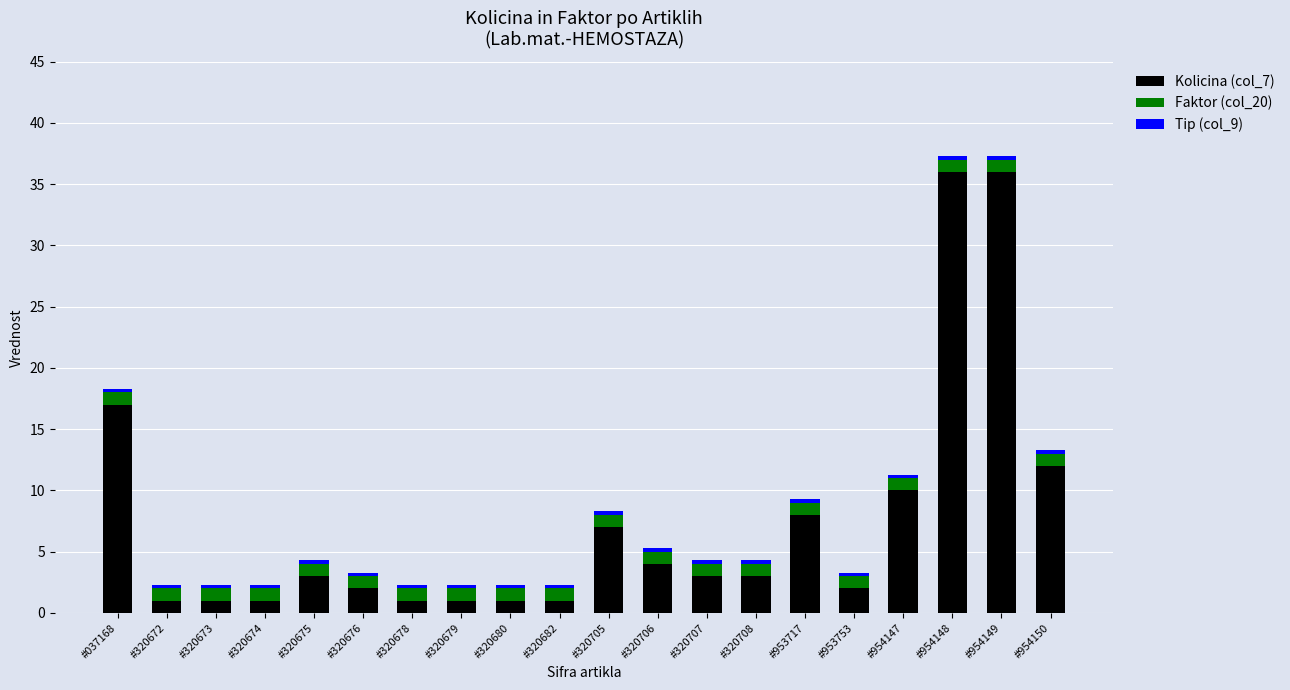

What is the lowest value of the Kolicina (col_7) series?

1.0